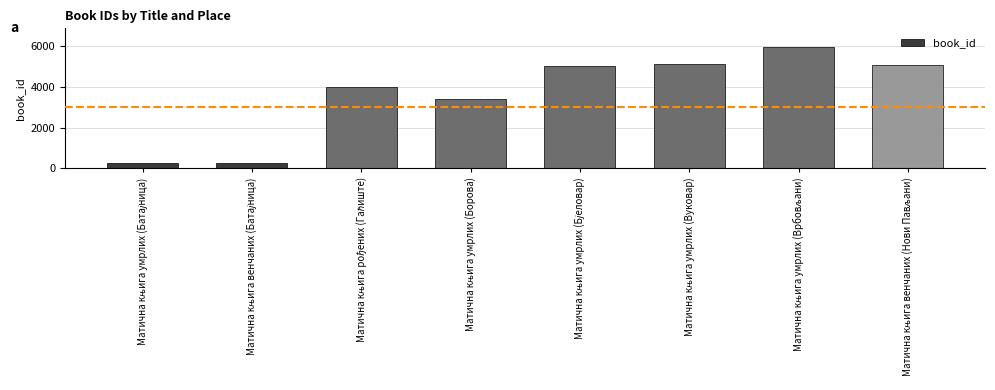

What is the difference between the maximum and minimum values?

5734